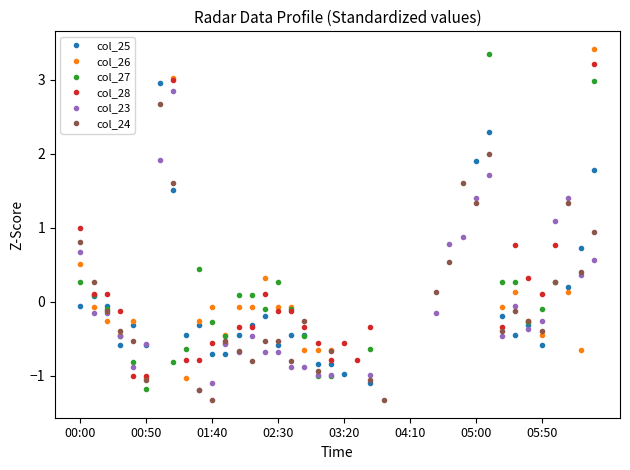

At which label is col_25 closest to 0?

00:00